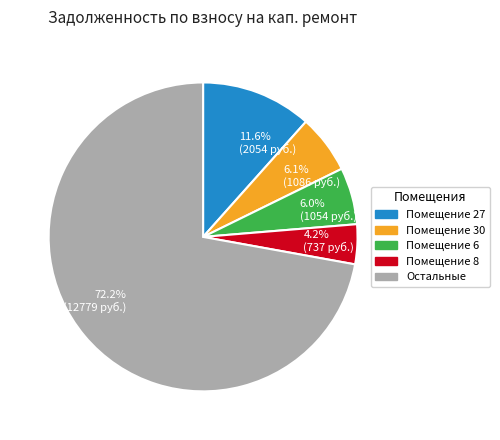

What portion of the pie excludes 11.6% (2054 руб.)?

88.4%